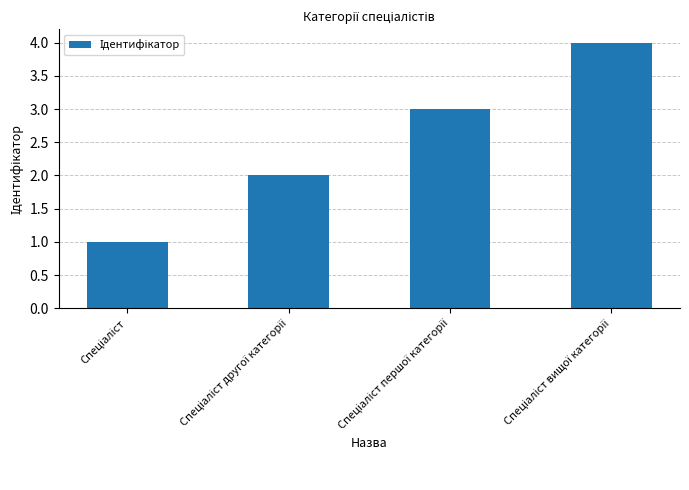

Reading left to right, what are all the values shown in this chart?

1	2	3	4